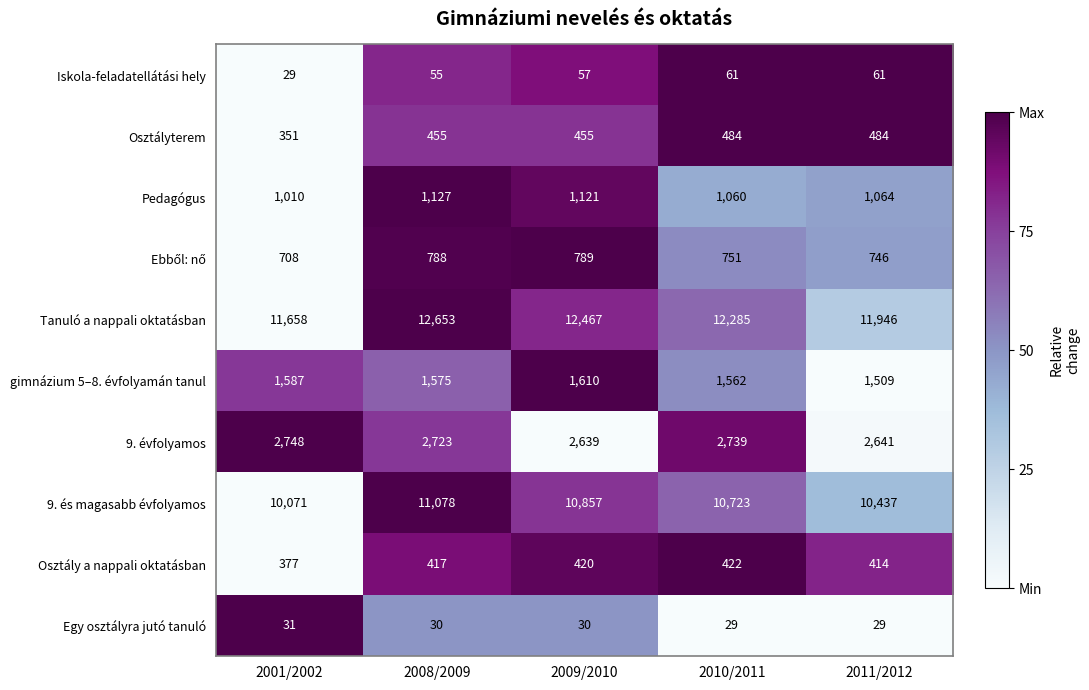

Is the value of Osztály a nappali oktatásban at 2009/2010 greater than the value of 9. évfolyamos at 2001/2002?

No